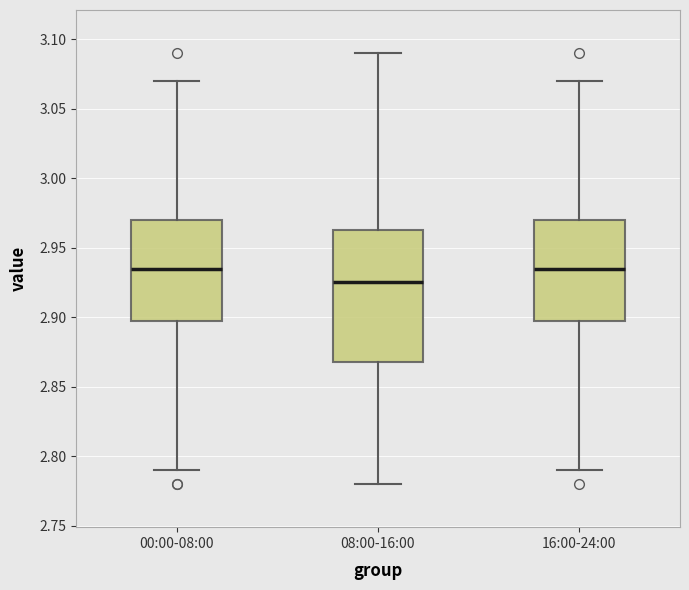

Reading left to right, transcribe this box plot: for each box, give where its median line is, the range the box spans, and where its two whiskers end, as read against the y-axis. The values are not printed on the chart, so give them approximately, as read against the axis.

00:00-08:00: median 2.935, box 2.900 to 2.970, whiskers 2.790 to 3.070
08:00-16:00: median 2.925, box 2.870 to 2.965, whiskers 2.780 to 3.090
16:00-24:00: median 2.935, box 2.900 to 2.970, whiskers 2.790 to 3.070